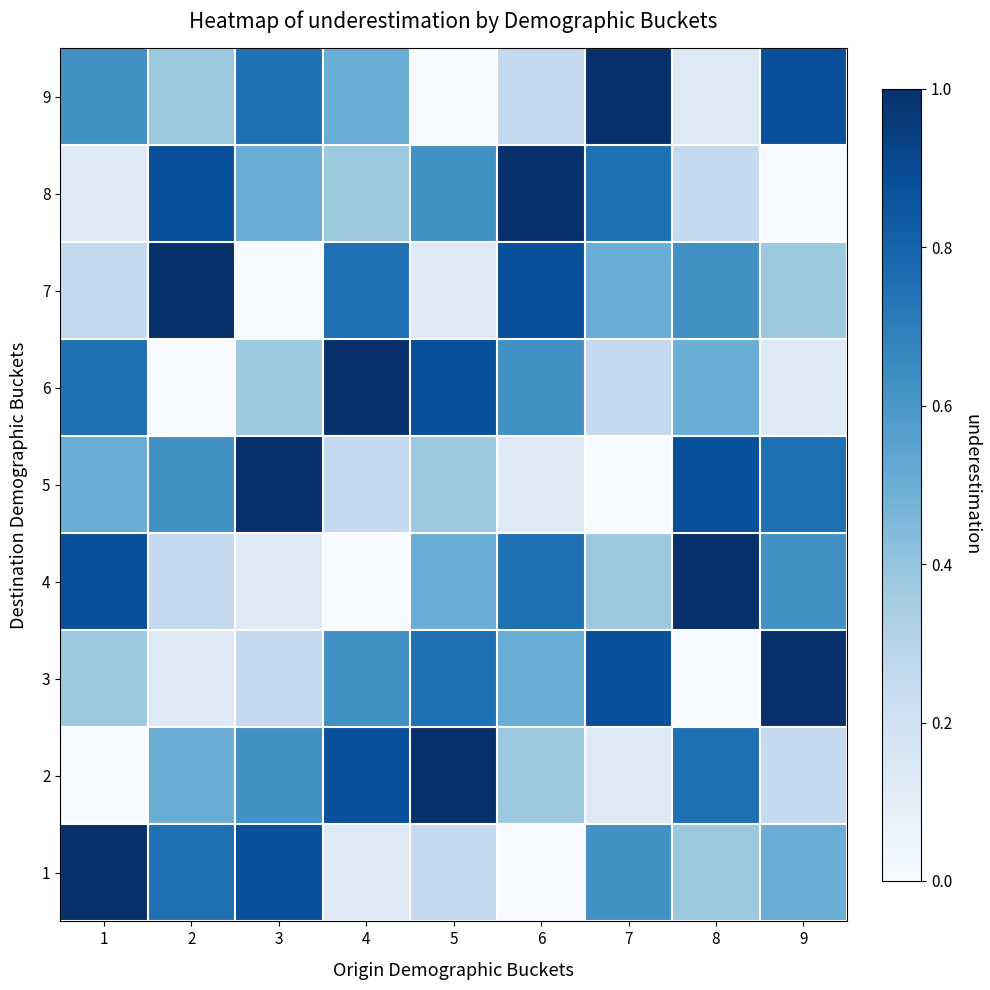

Reading right to left, list all the values displayed in this chart.

1: 9=0.5	8=0.4	7=0.6	6=0.0	5=0.2	4=0.1	3=0.9	2=0.8	1=1.0
2: 9=0.2	8=0.8	7=0.1	6=0.4	5=1.0	4=0.9	3=0.6	2=0.5	1=0.0
3: 9=1.0	8=0.0	7=0.9	6=0.5	5=0.8	4=0.6	3=0.2	2=0.1	1=0.4
4: 9=0.6	8=1.0	7=0.4	6=0.8	5=0.5	4=0.0	3=0.1	2=0.2	1=0.9
5: 9=0.8	8=0.9	7=0.0	6=0.1	5=0.4	4=0.2	3=1.0	2=0.6	1=0.5
6: 9=0.1	8=0.5	7=0.2	6=0.6	5=0.9	4=1.0	3=0.4	2=0.0	1=0.8
7: 9=0.4	8=0.6	7=0.5	6=0.9	5=0.1	4=0.8	3=0.0	2=1.0	1=0.2
8: 9=0.0	8=0.2	7=0.8	6=1.0	5=0.6	4=0.4	3=0.5	2=0.9	1=0.1
9: 9=0.9	8=0.1	7=1.0	6=0.2	5=0.0	4=0.5	3=0.8	2=0.4	1=0.6